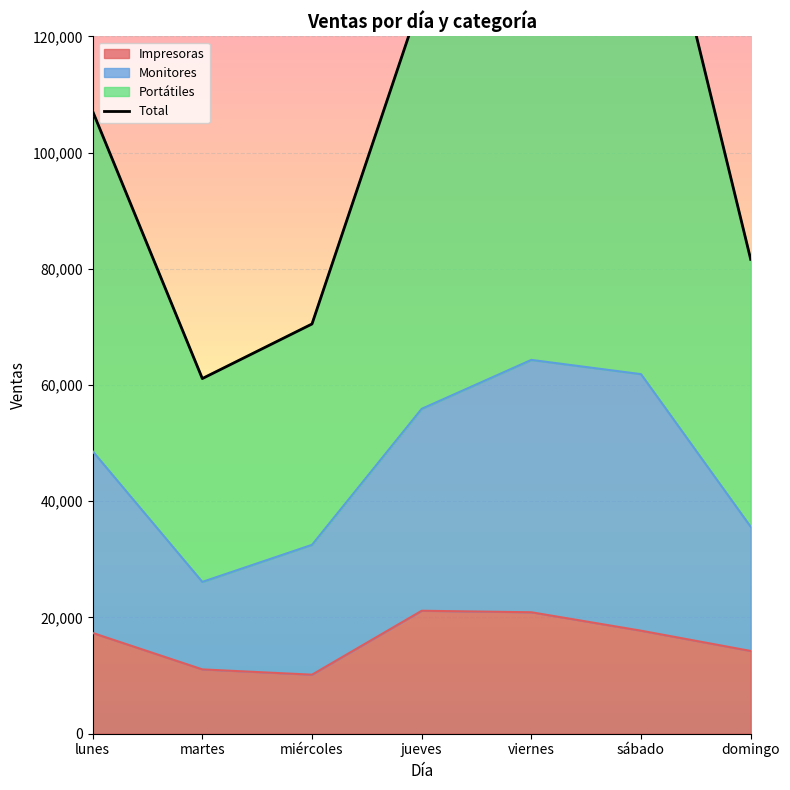

True or false: Impresoras has a value of 8015 at sábado.

False